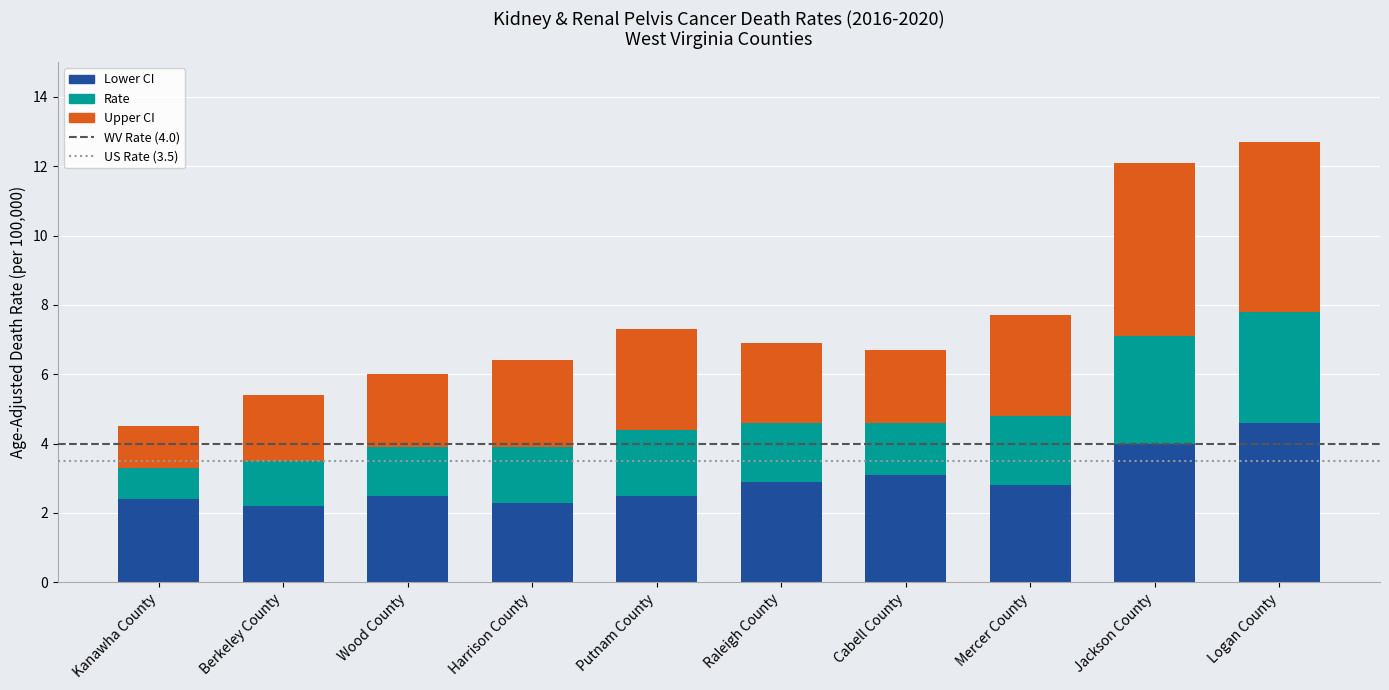

What is the maximum value for Lower CI?

4.6